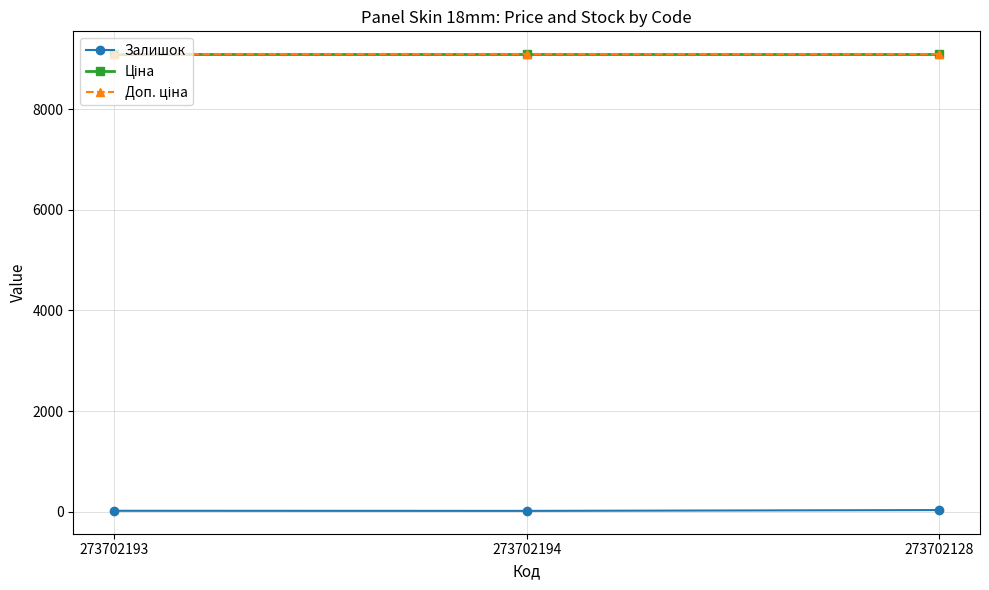

What is the minimum value shown in the chart?

18.0